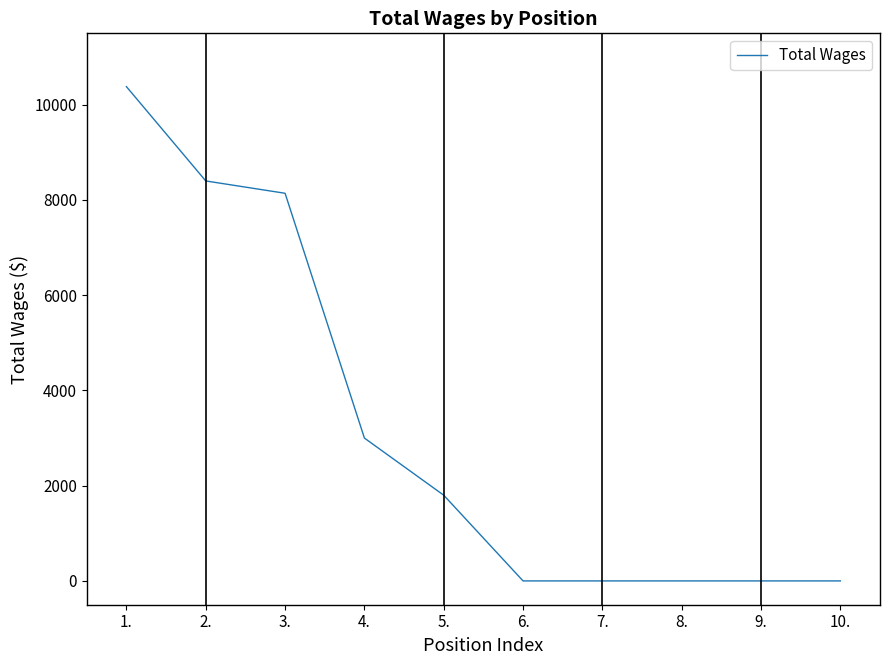

What position from the right is 2.?

9